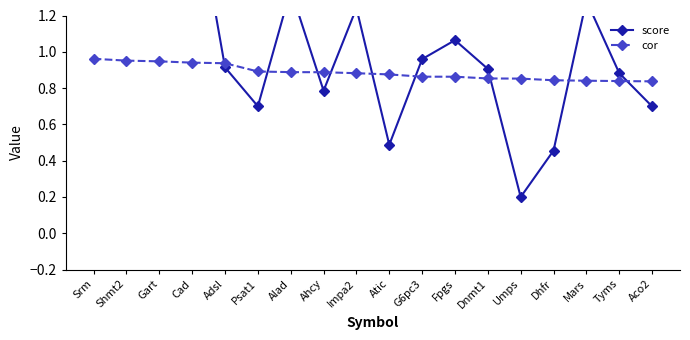

Count the cor values in the range 0 to 1.

18